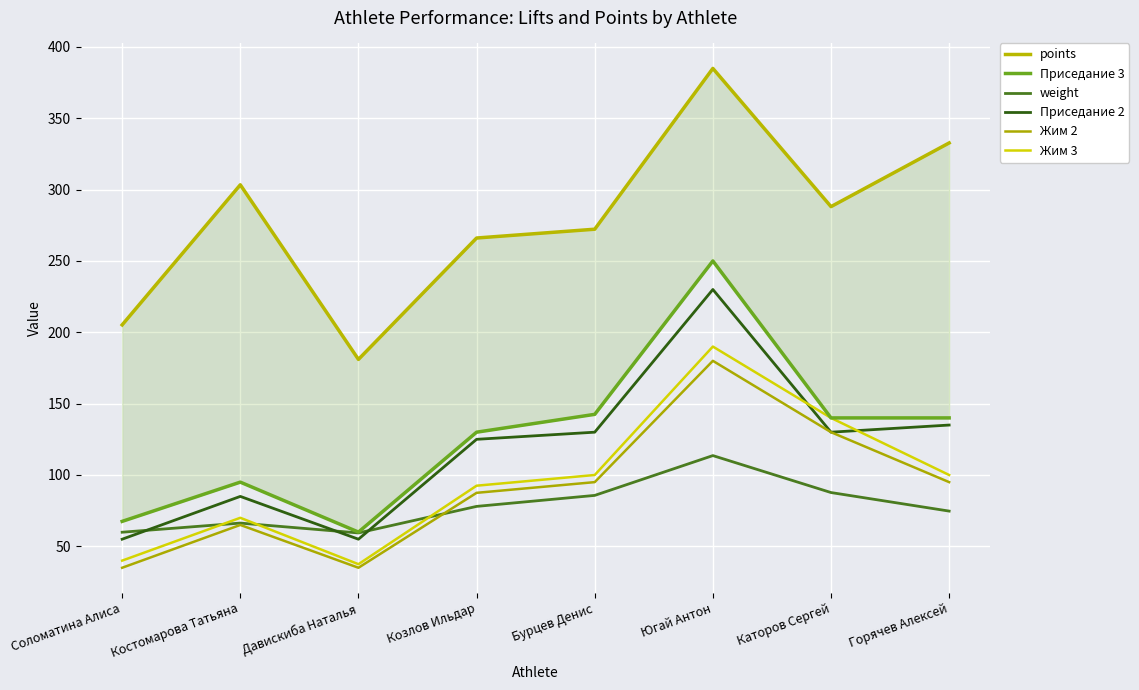

Reading right to left, extract all data points from this chart.

points: 332.7	288.1	384.9	272.2	266.1	181.0	303.4	205.2
Приседание 3: 140.0	140.0	250.0	142.5	130.0	60.0	95.0	67.5
weight: 74.7	87.7	113.6	85.7	78.0	59.4	66.3	59.9
Приседание 2: 135.0	130.0	230.0	130.0	125.0	55.0	85.0	55.0
Жим 2: 95.0	130.0	180.0	95.0	87.5	35.0	65.0	35.0
Жим 3: 100.0	140.0	190.0	100.0	92.5	37.5	70.0	40.0